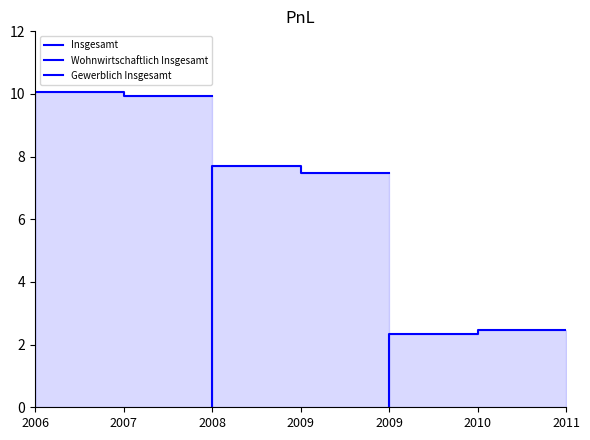

Does the chart have visible grid lines?

No